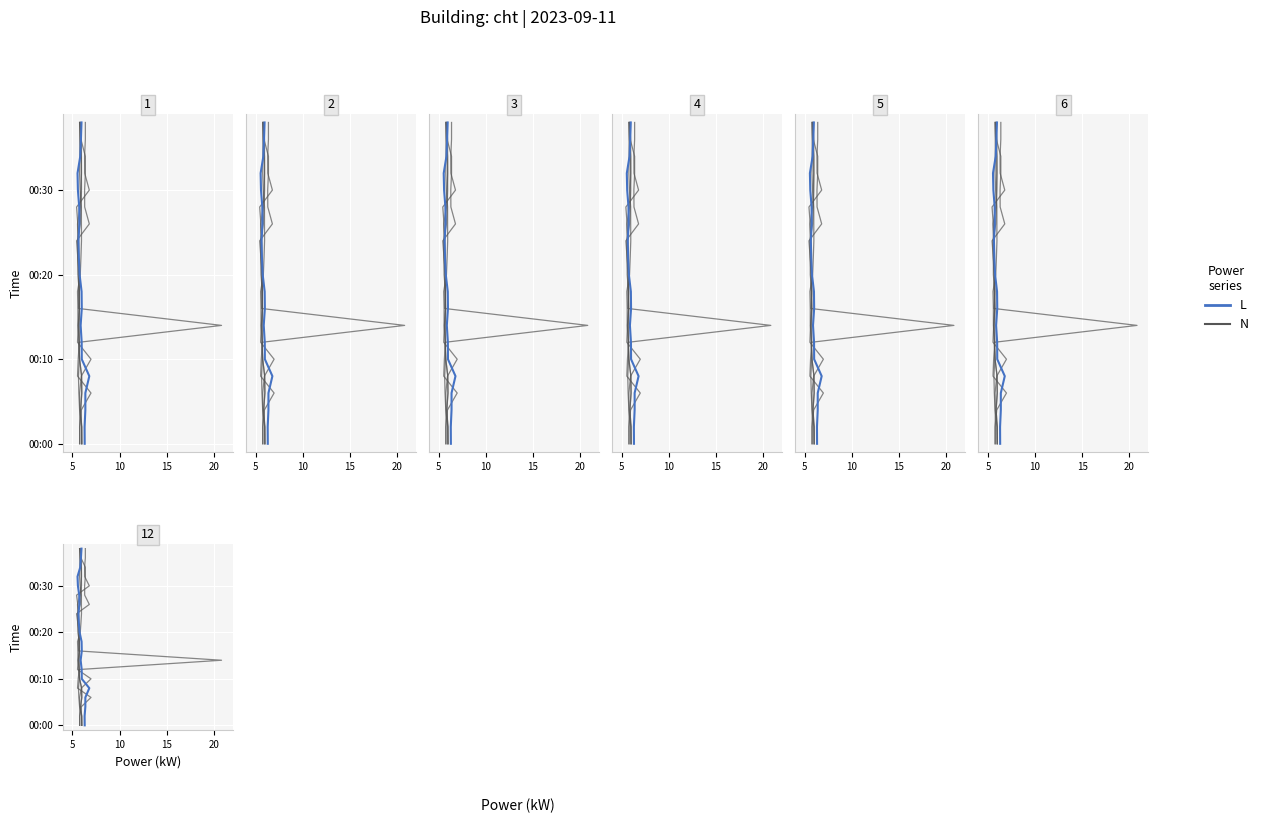

How many distinct data groups are displayed?

2